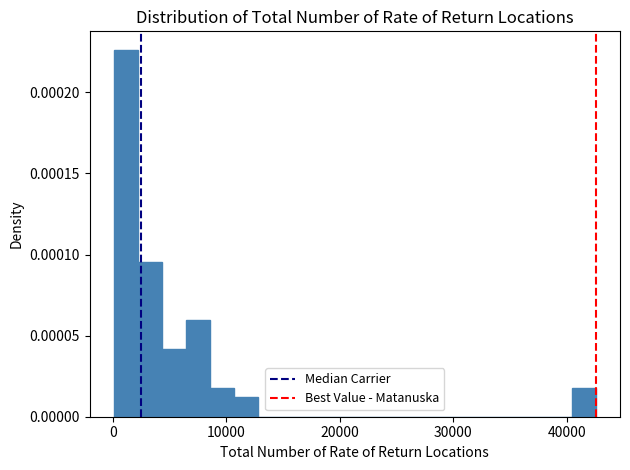

Read against the x-axis, roughly where is the centre of the tallest bar?

1000